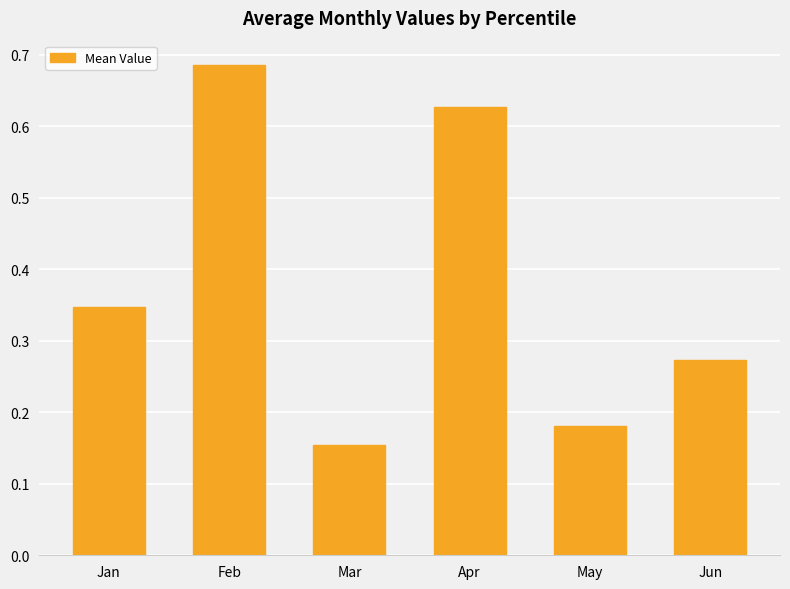

What is the difference between the values at May and Feb?

0.5